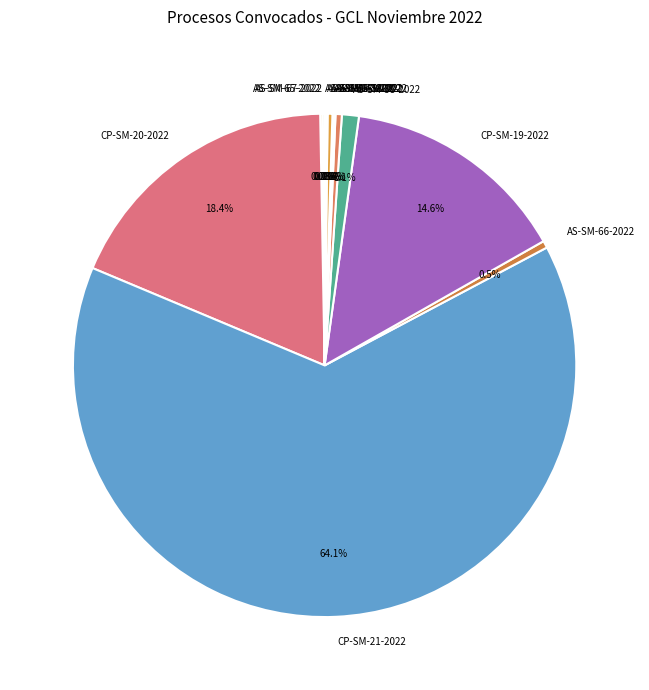

Which slice is the largest?

CP-SM-21-2022